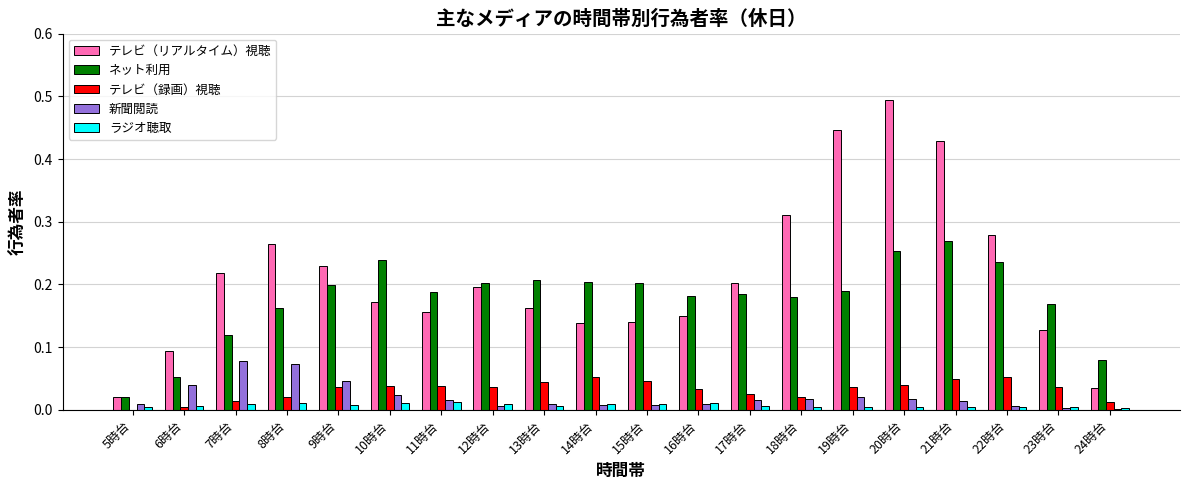

Which series has the largest total across all categories?

テレビ（リアルタイム）視聴